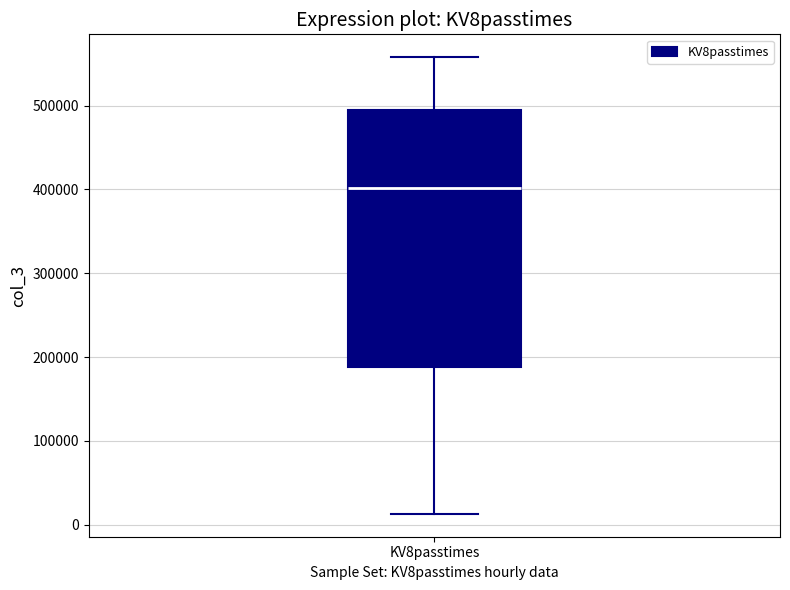

Where is the upper edge of the box for KV8passtimes on the y-axis? The values are not printed on the chart, so give them approximately, as read against the axis.

490000